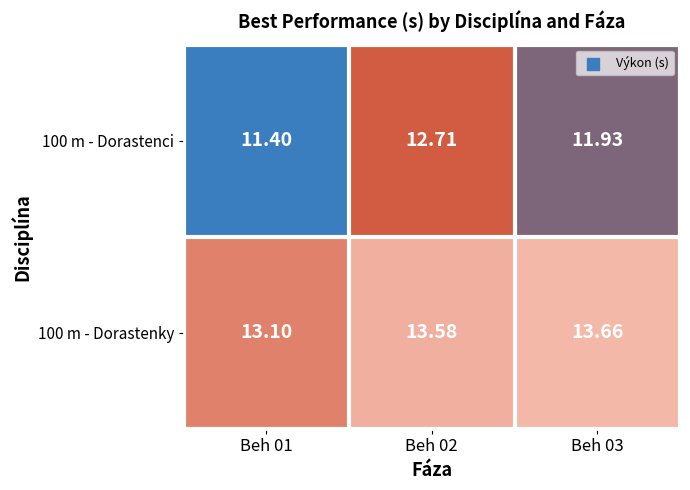

At which category does the chart reach its minimum across all series?

Beh 01